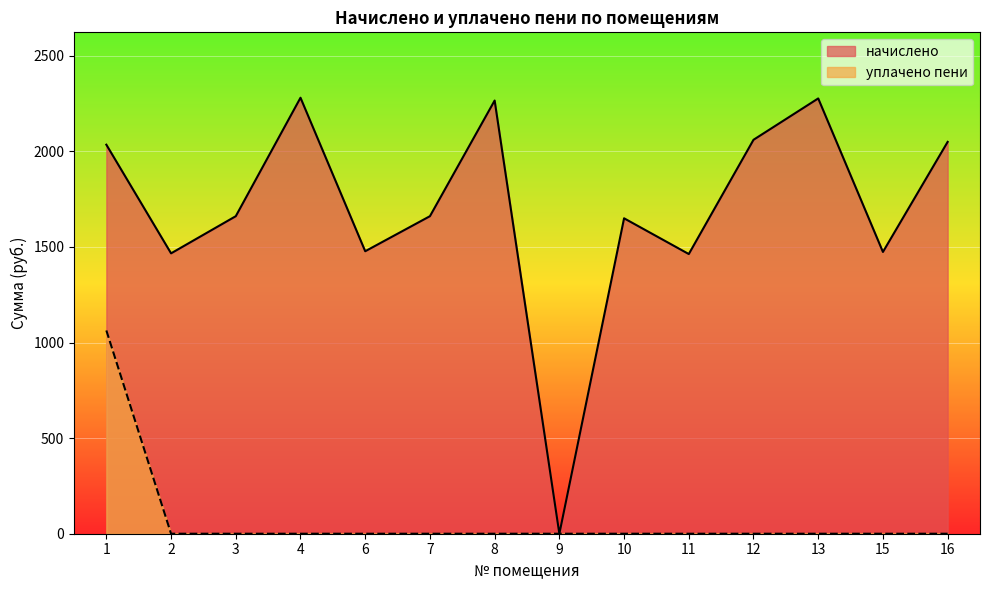

Between 2 and 3, which series saw the biggest shift?

начислено